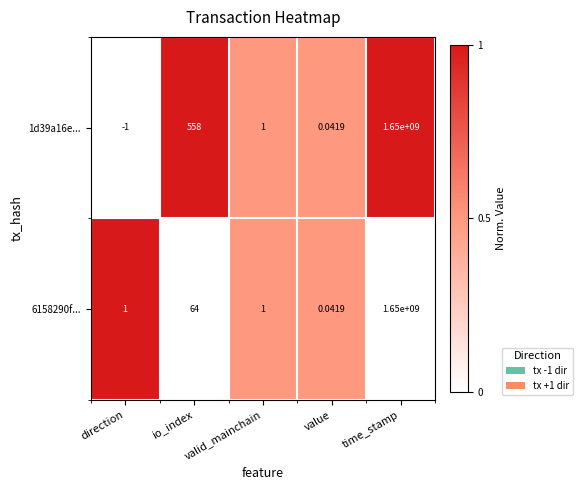

Which series has the largest total across all categories?

1d39a16e...